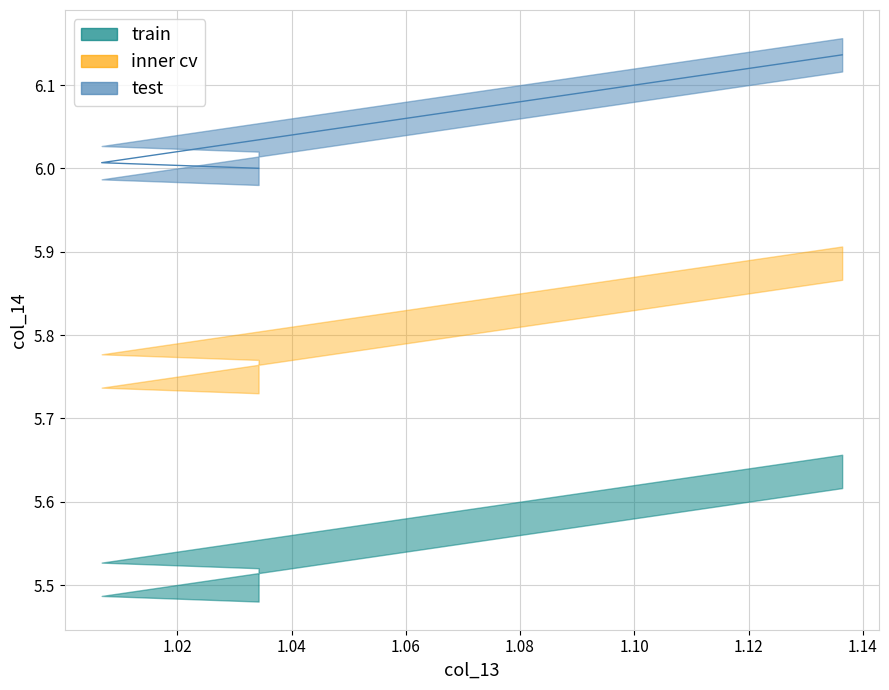

What is the label of the 2nd point from the right?

1.12877164899